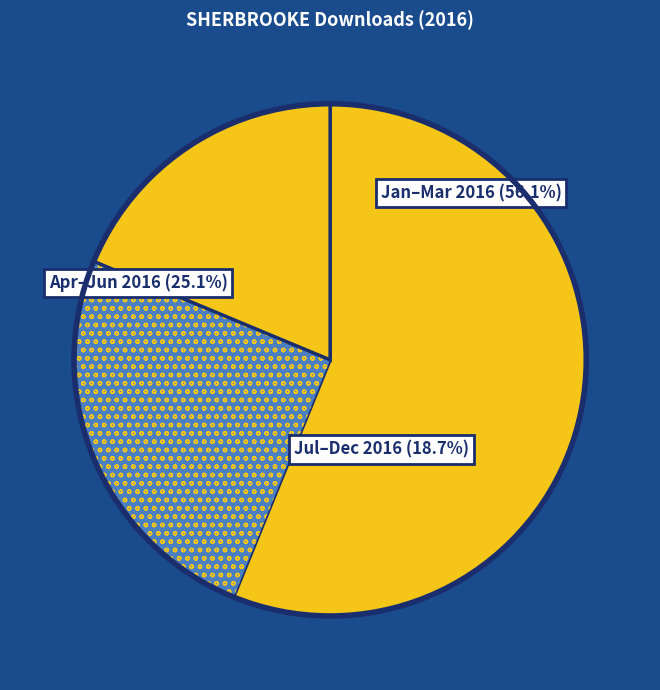

The 2016-05 slice represents 23% of the pie. True or false?

False